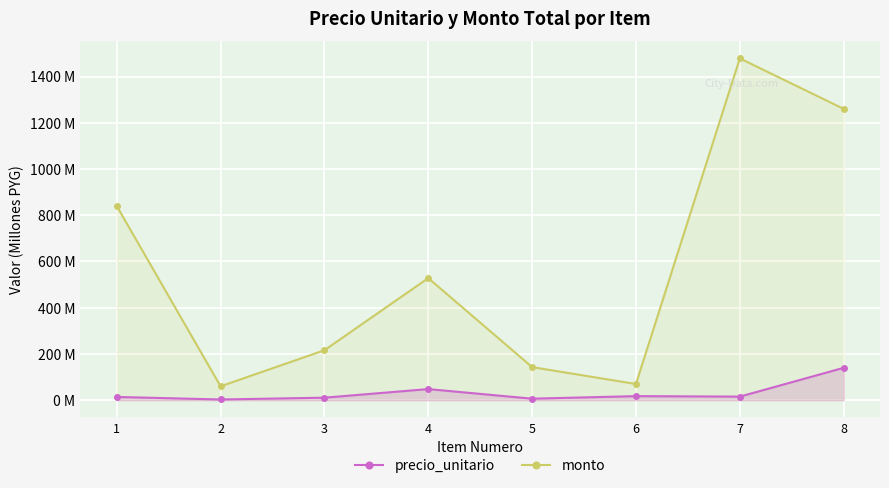

Where is precio_unitario nearest to the value 71?

4